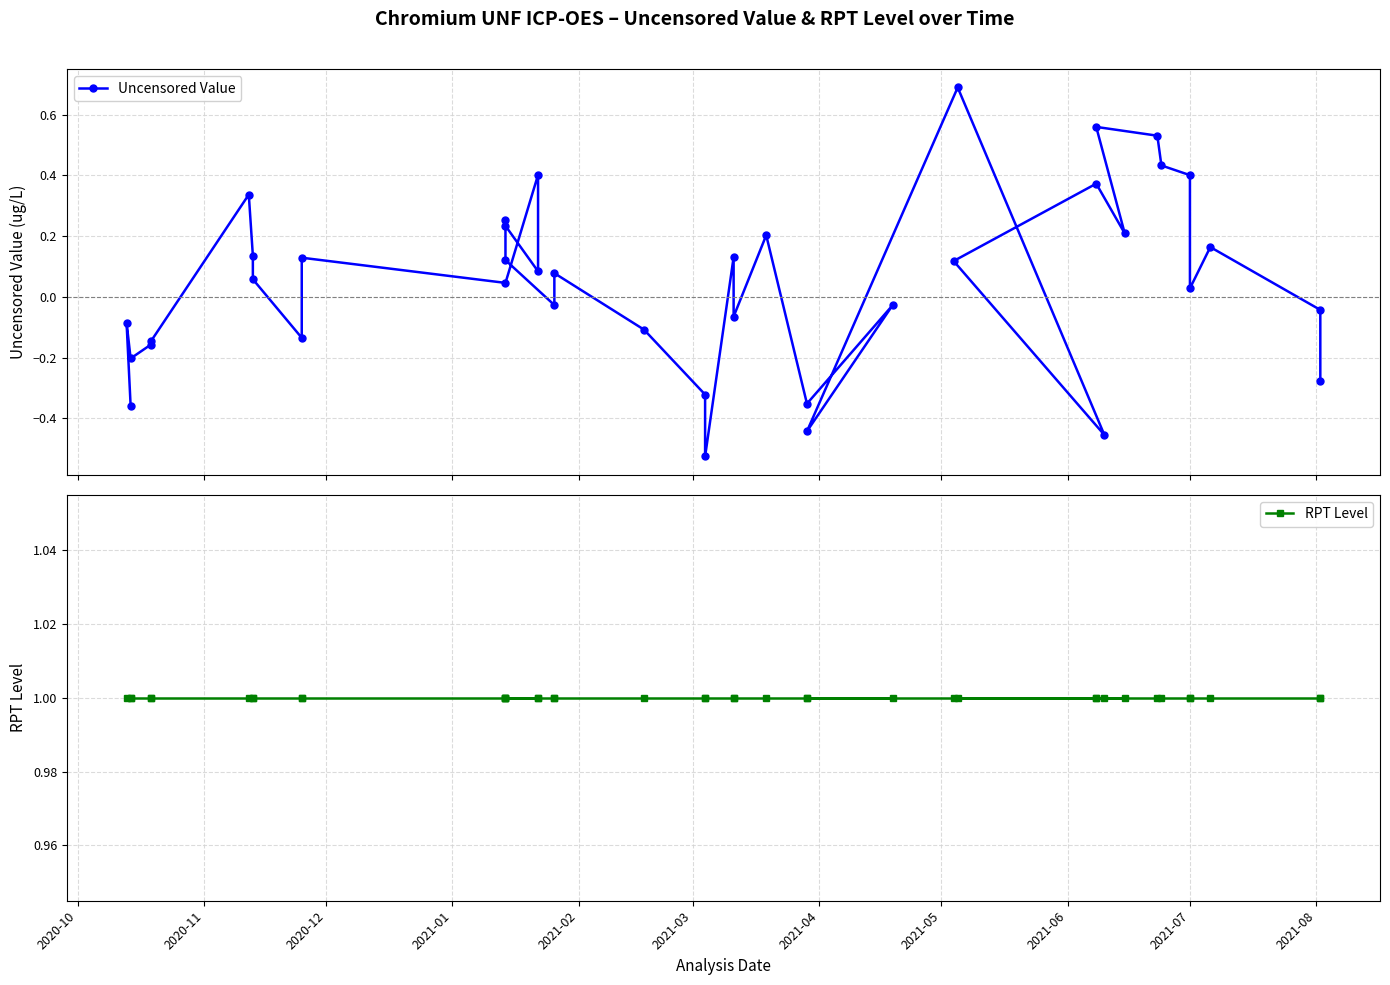

What is the maximum value shown in the chart?

1.0